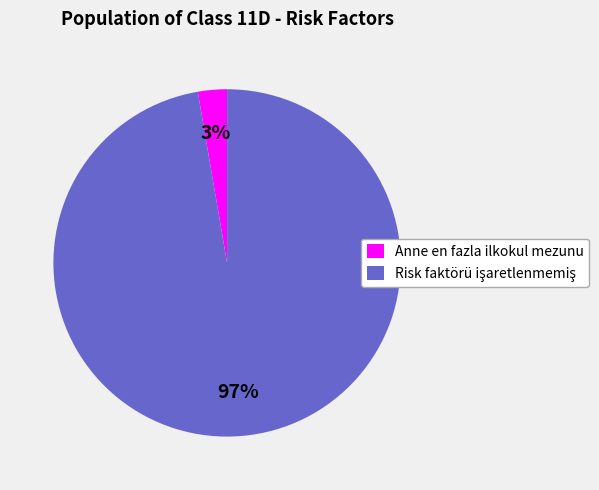

What is the smallest slice in the pie chart?

Anne en fazla ilkokul mezunu